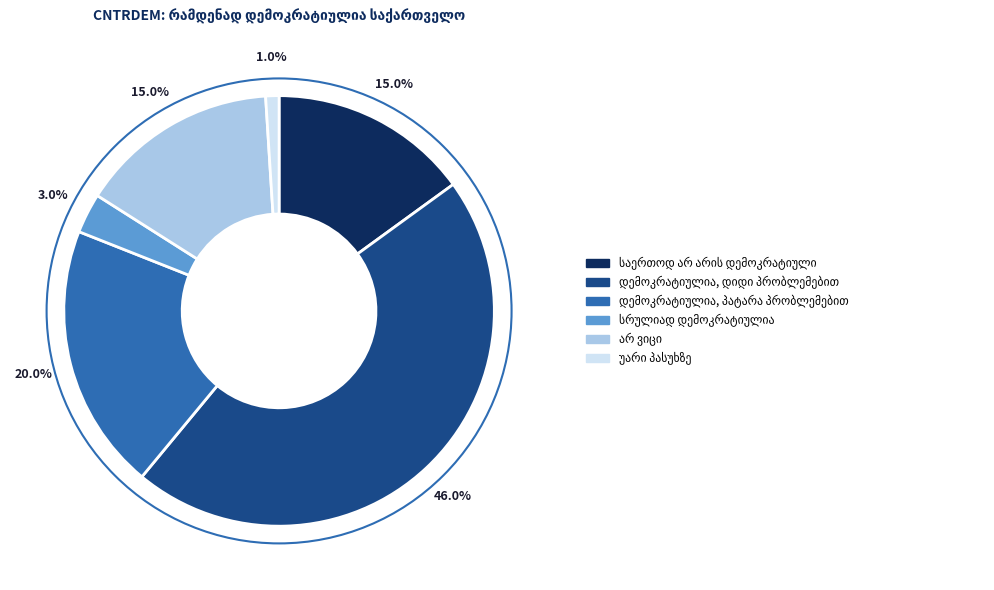

Count the number of slices in the pie.

6